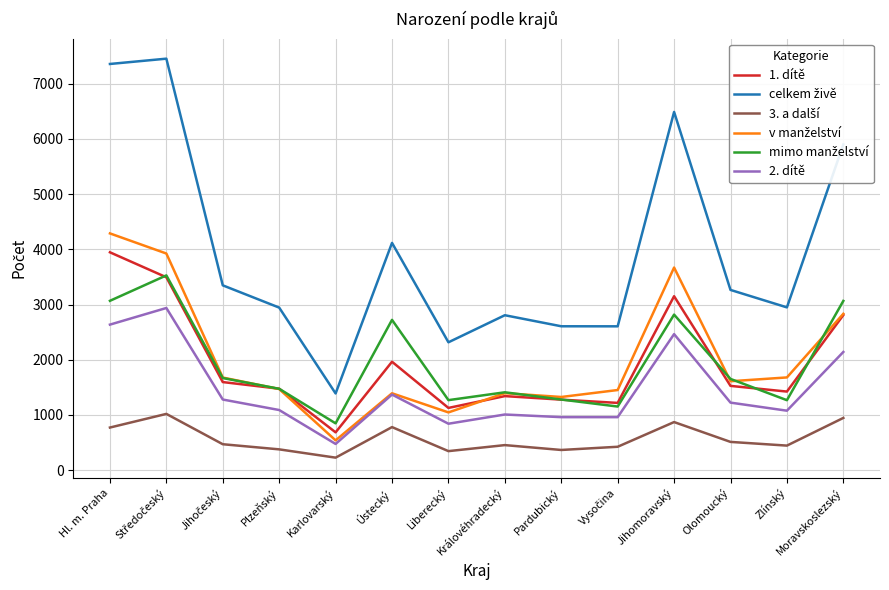

Which category has the highest value in the 1. dítě series?

Hl. m. Praha